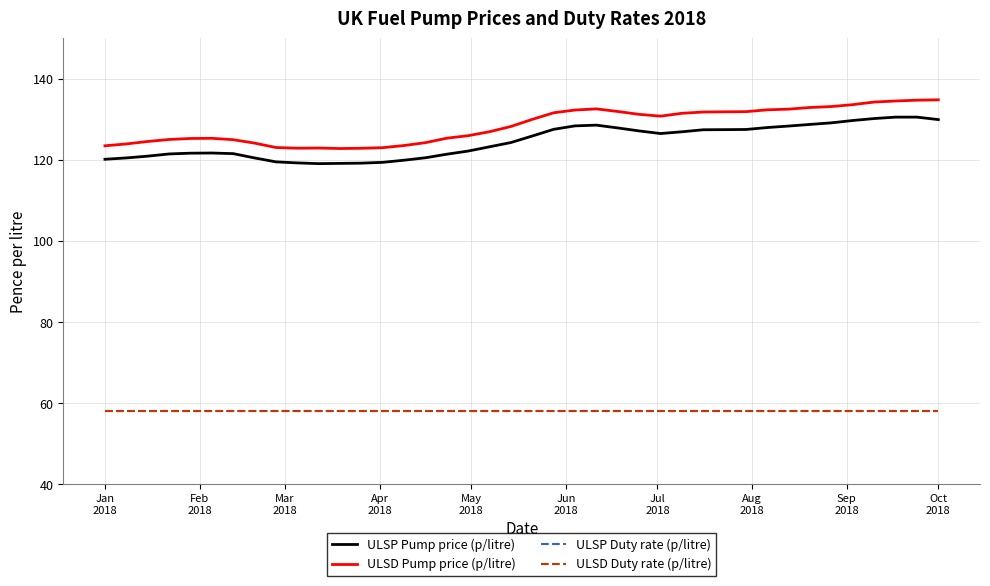

Does the chart have visible grid lines?

Yes